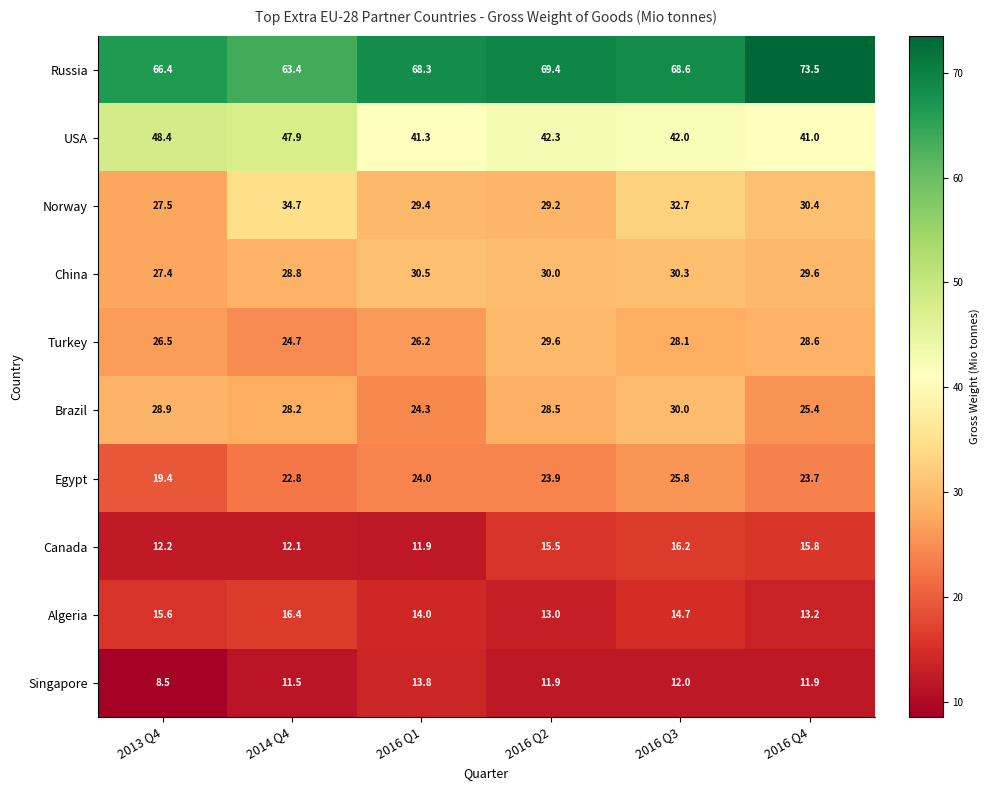

Which series has the largest total across all categories?

Russia